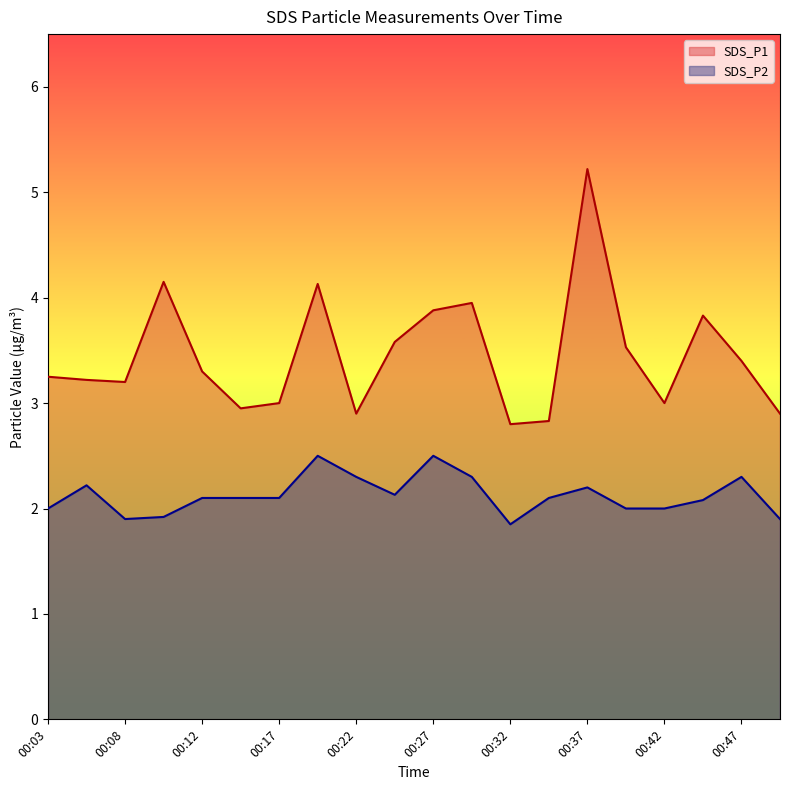

Which series changed the most between 00:15 and 00:22?

SDS_P2